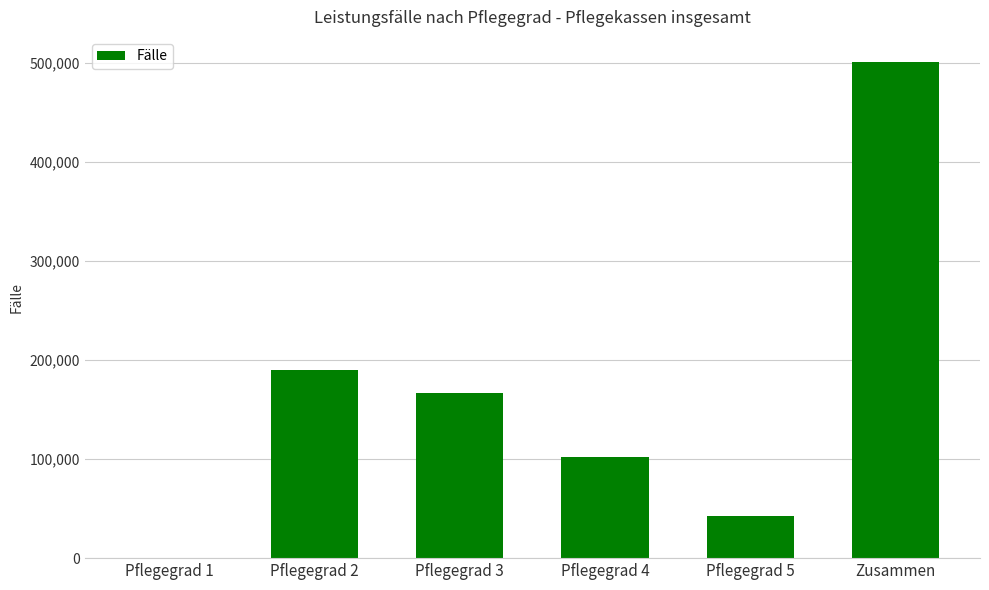

The value at Pflegegrad 4 is 101979. True or false?

True